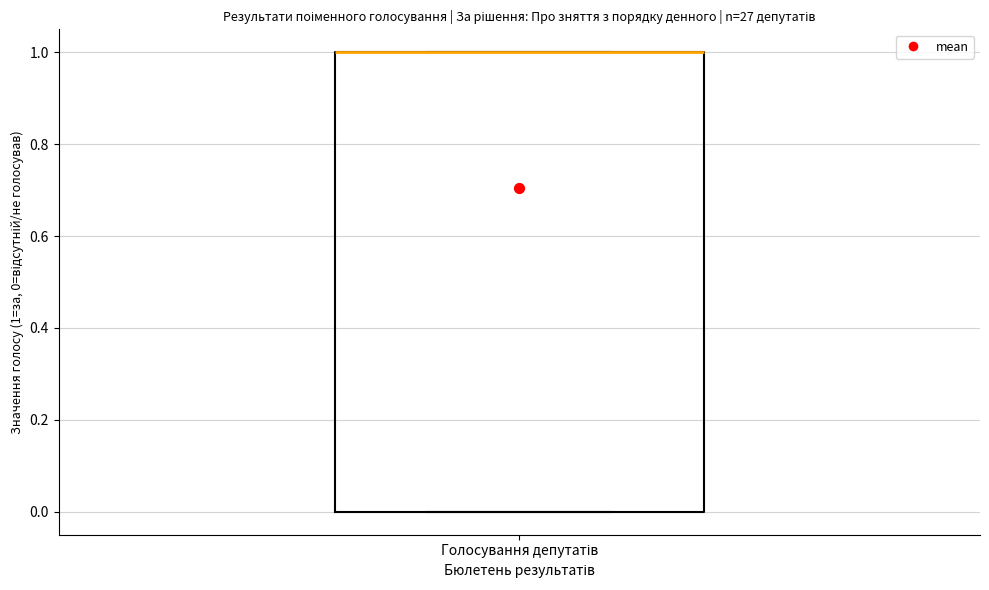

Transcribe this box plot: give where the median line is, the range the box spans, and where the two whiskers end, as read against the y-axis. The values are not printed on the chart, so give them approximately, as read against the axis.

median 1 (drawn on the box's upper edge), box 0 to 1, whiskers 0 to 1